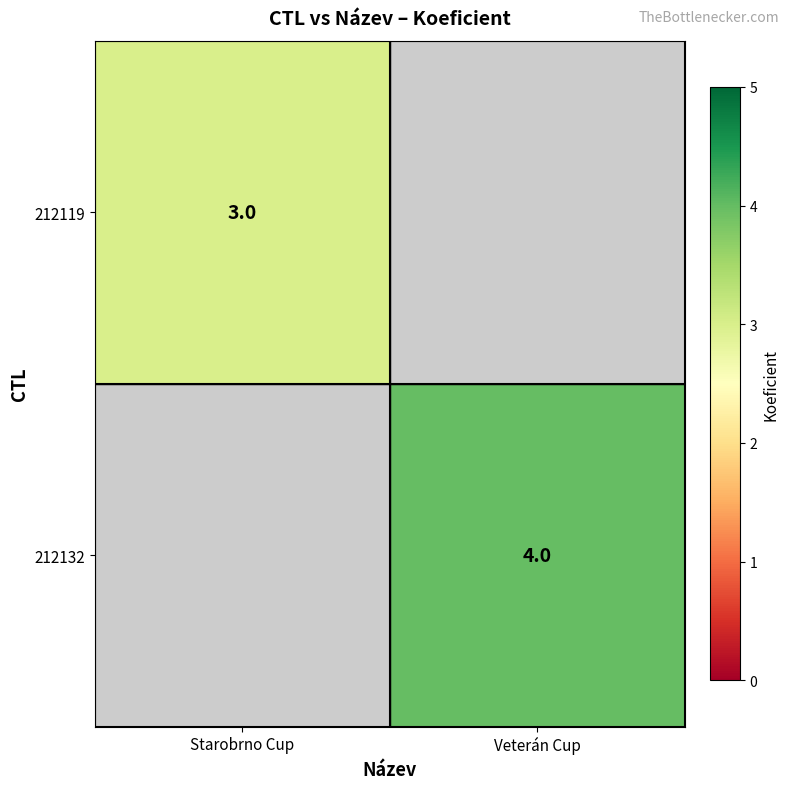

True or false: 212119 has a value of 4.5 at Starobrno Cup.

False